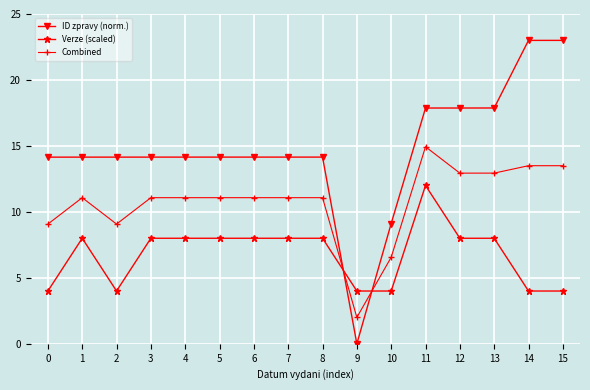

What is the maximum value for Verze (scaled)?

12.0